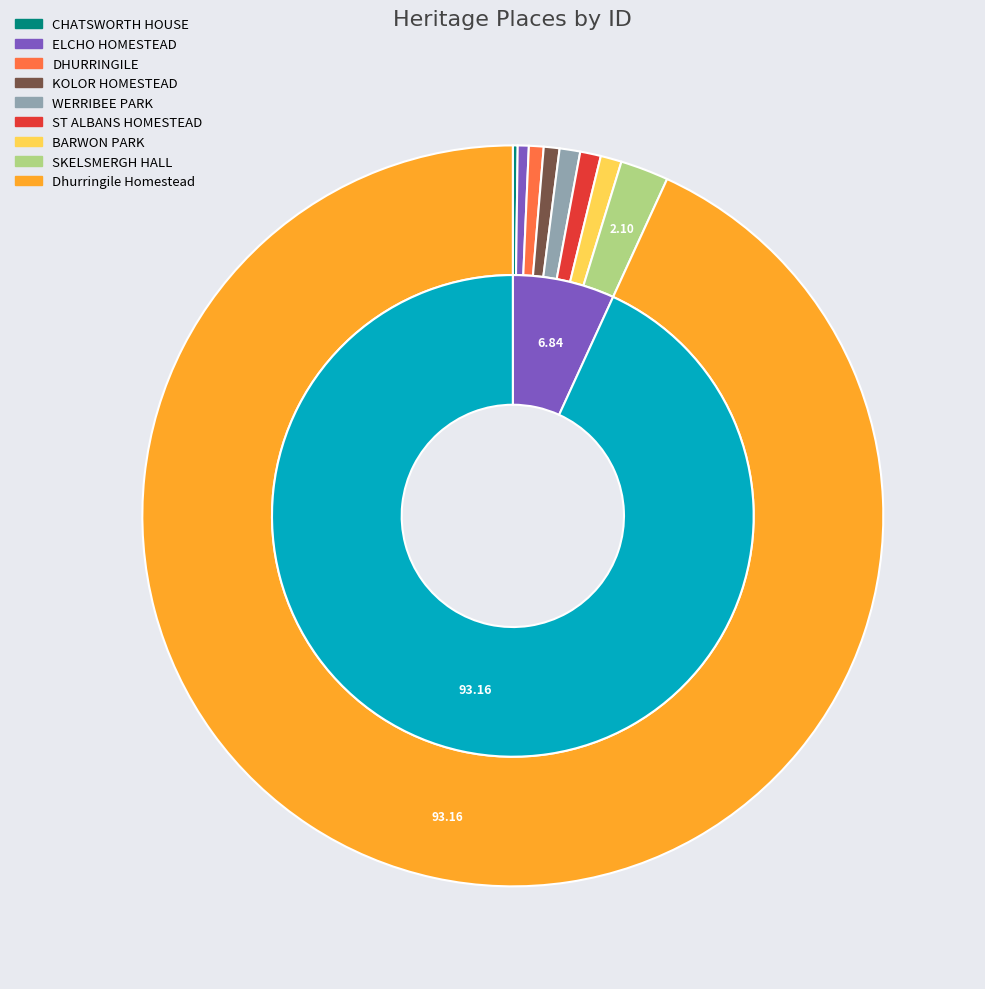

Do ELCHO HOMESTEAD and KOLOR HOMESTEAD together represent more than half of the pie?

No